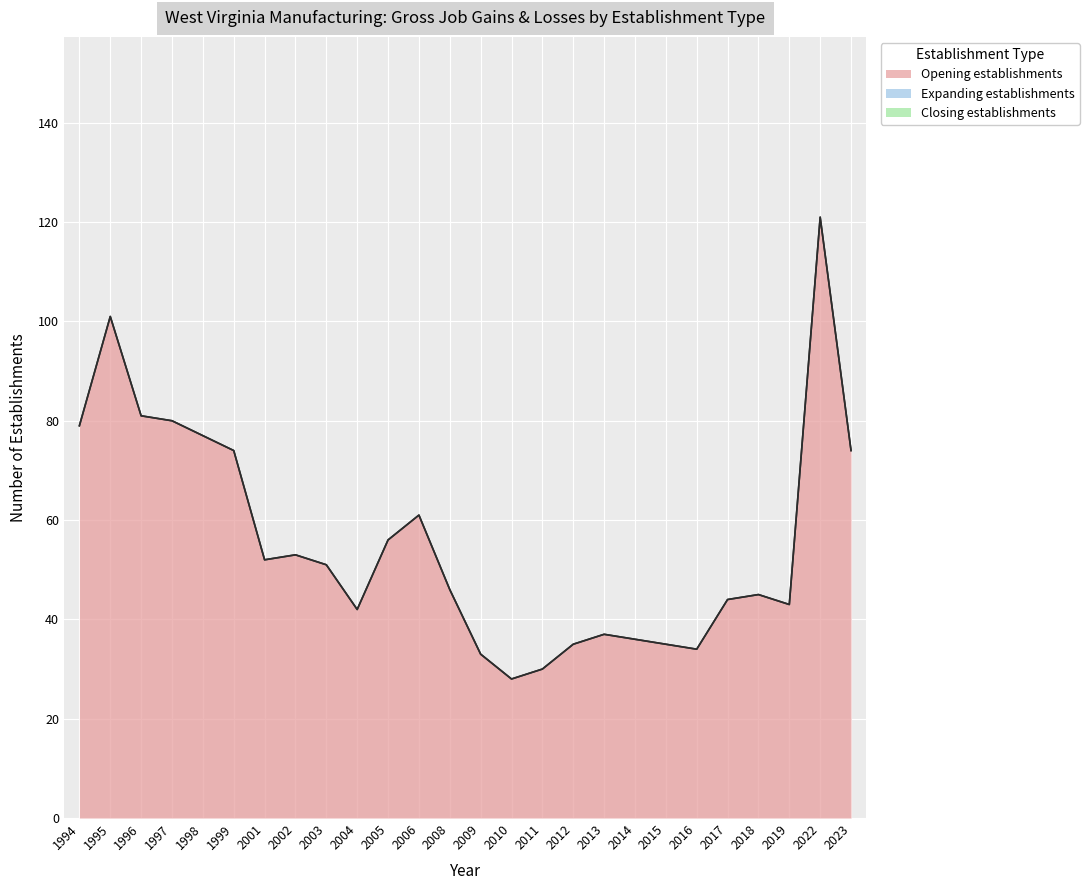

Which series has the largest range (max minus min)?

Opening establishments